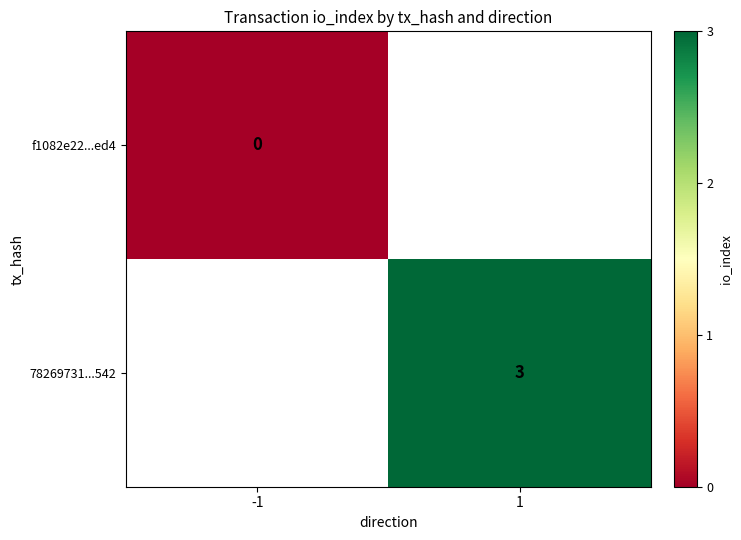

Is the value of f1082e22...ed4 at -1 greater than the value of 78269731...542 at 1?

No